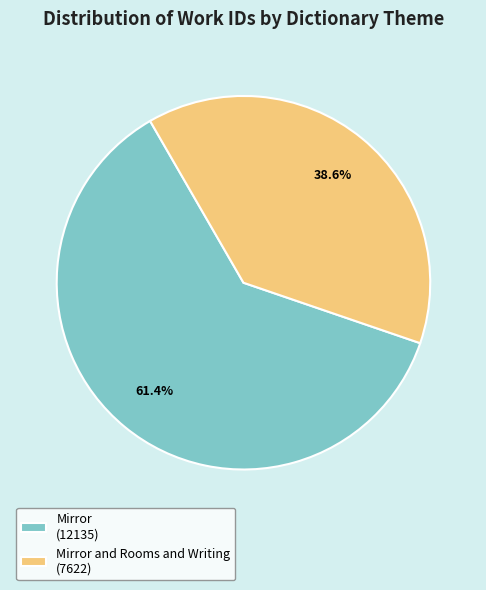

How many segments does this pie chart have?

2